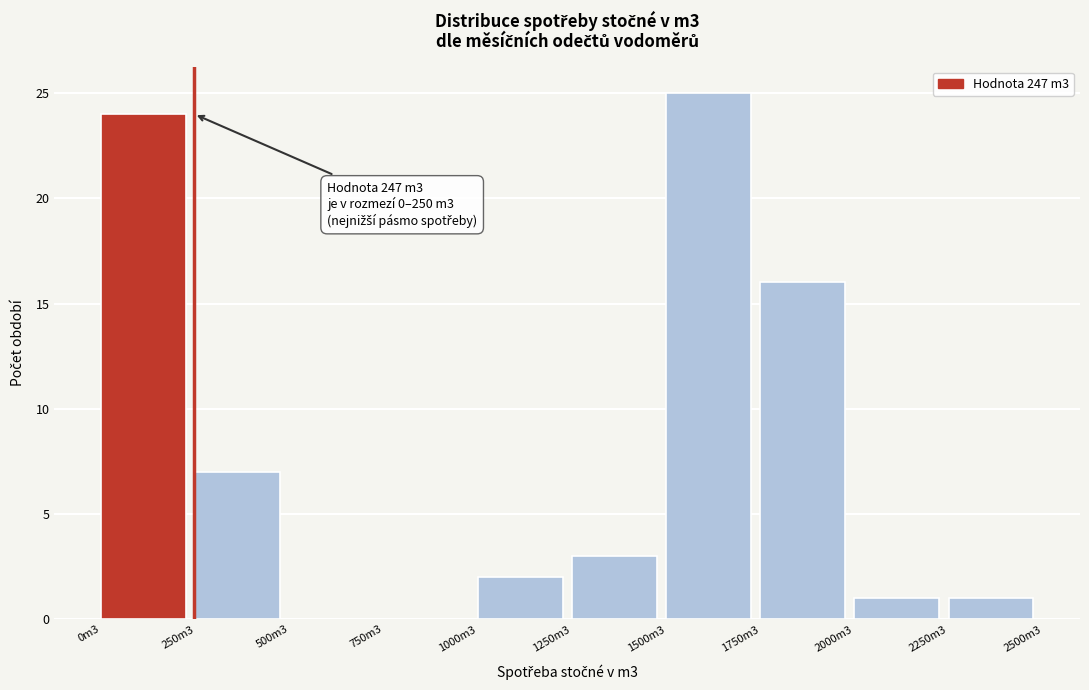

Reading left to right, what are all the values shown in this chart?

0m3=24	250m3=7	500m3=0	750m3=0	1000m3=2	1250m3=3	1500m3=25	1750m3=16	2000m3=1	2250m3=1